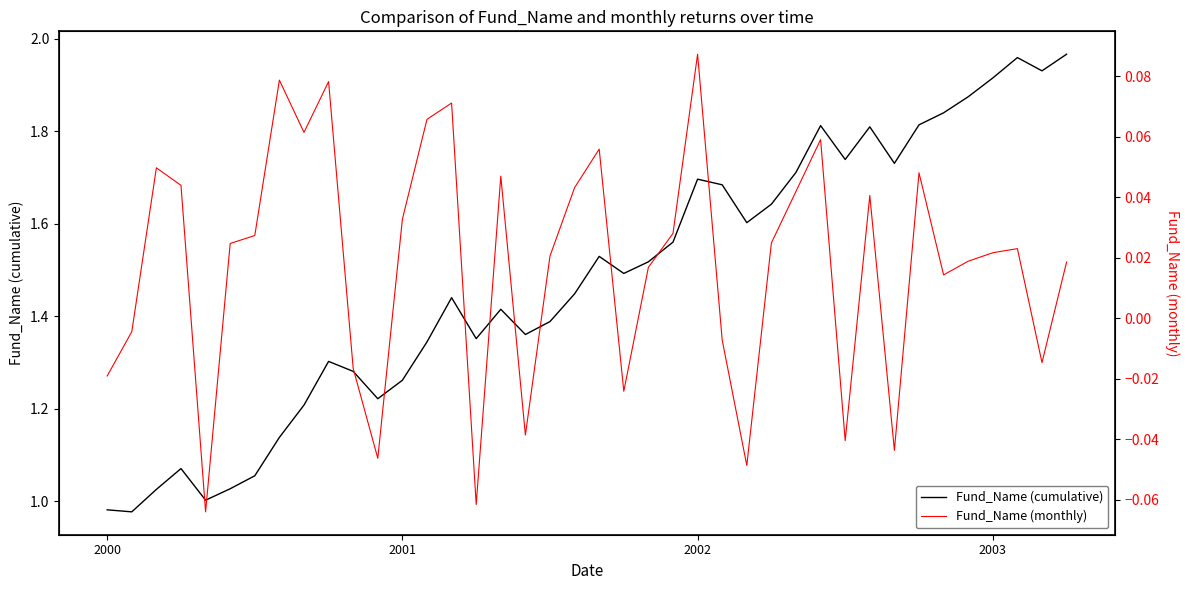

At 13, list the series in order from smallest to largest.

Fund_Name (monthly), Fund_Name (cumulative)